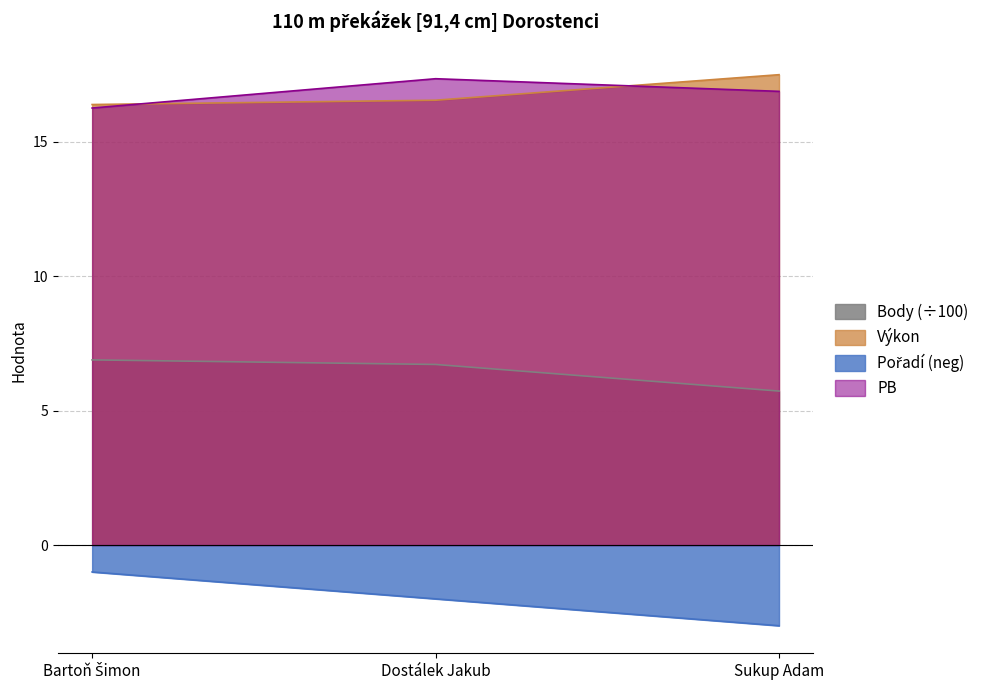

The value of Pořadí at Sukup Adam is -1.3. True or false?

False